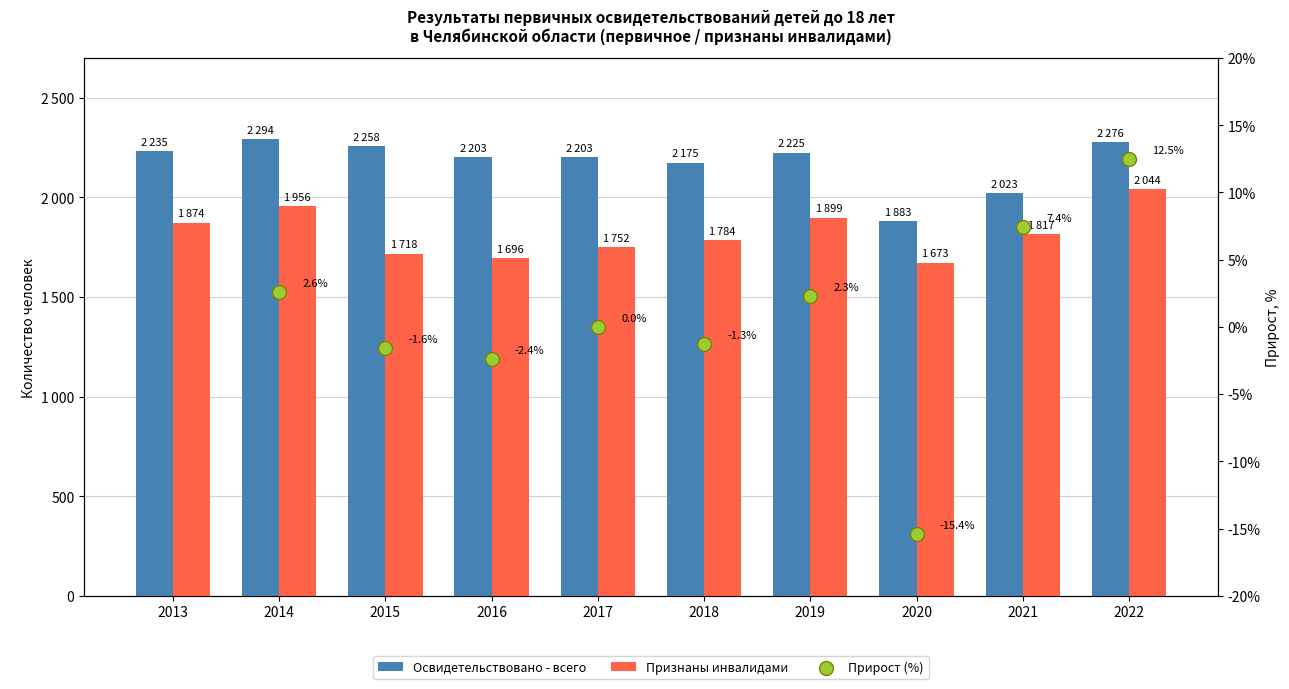

Which series has the widest spread of Y values?

Освидетельствовано - всего